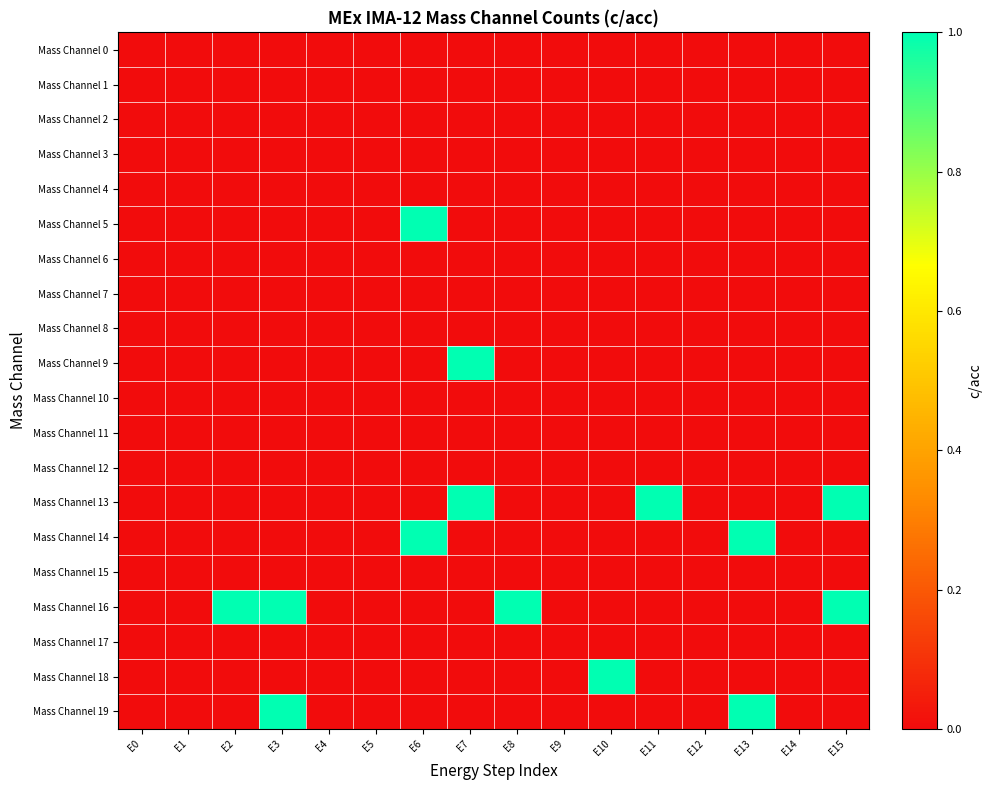

What is the total value across all series at E10?

1